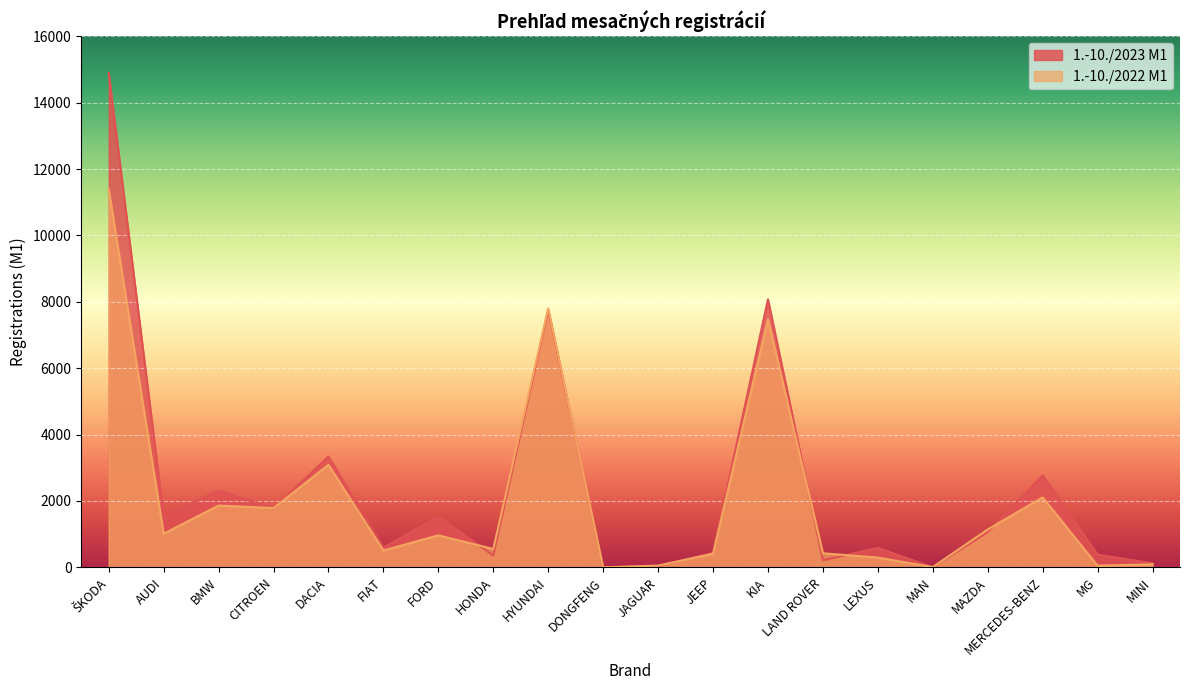

The 1.-10./2023 M1 series shows 436 at JEEP. True or false?

True